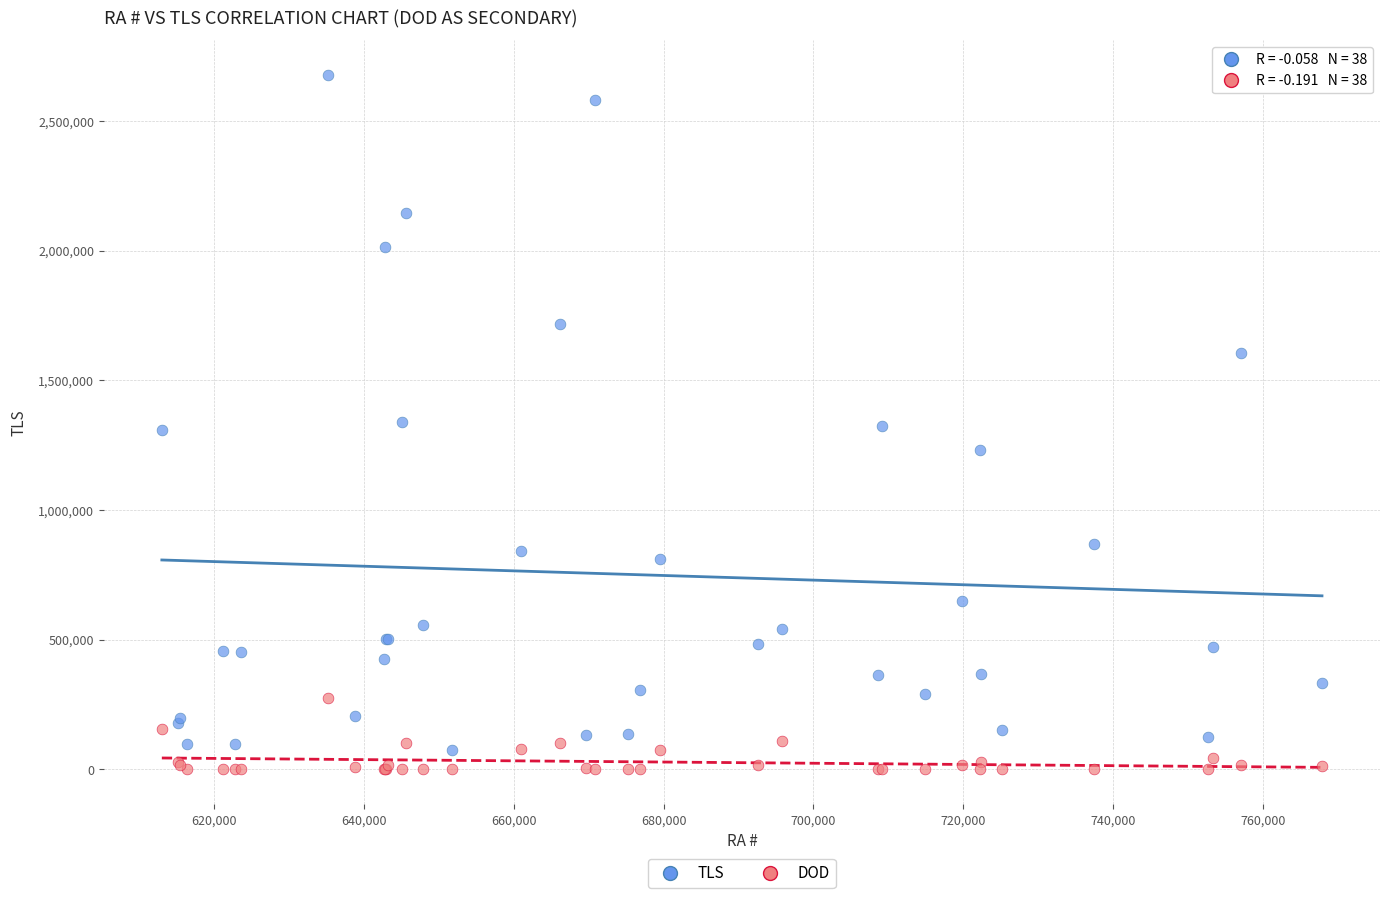

Which series has the widest spread of Y values?

TLS